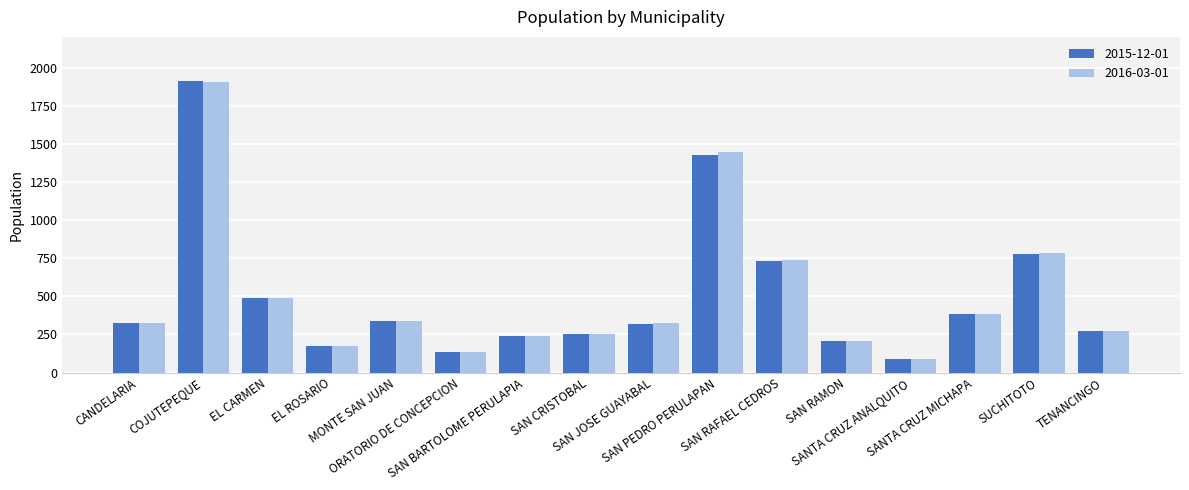

What is the difference between the maximum and second lowest values in the 2015-12-01 series?

1784